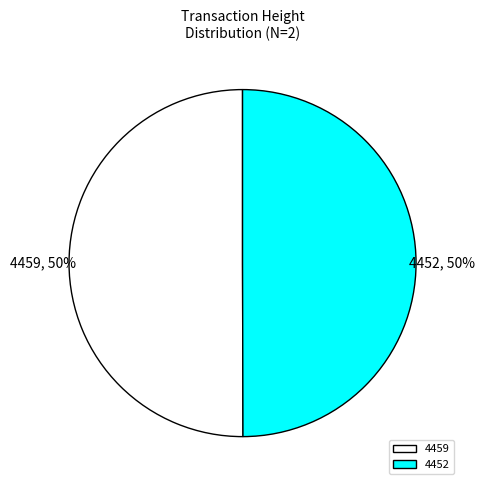

The 4459 slice represents 50% of the pie. True or false?

True